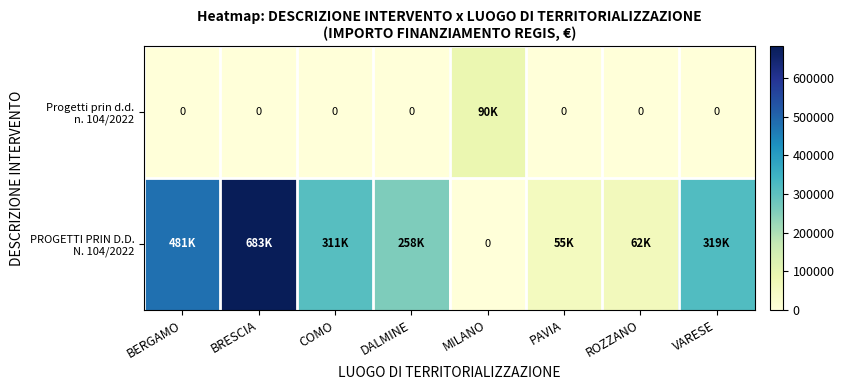

Rank the categories by PROGETTI PRIN D.D. N. 104/2022 value from lowest to highest.

MILANO, PAVIA, ROZZANO, DALMINE, COMO, VARESE, BERGAMO, BRESCIA